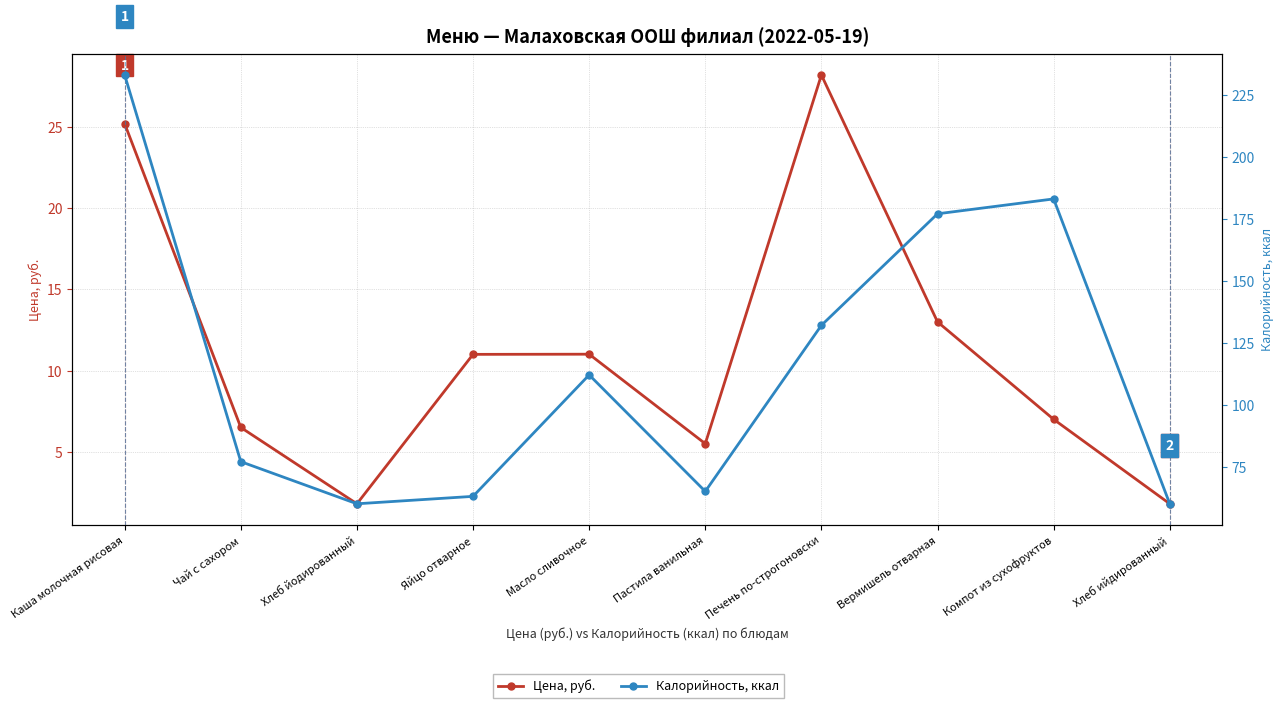

What is the highest value of the Калорийность, ккал series?

233.0